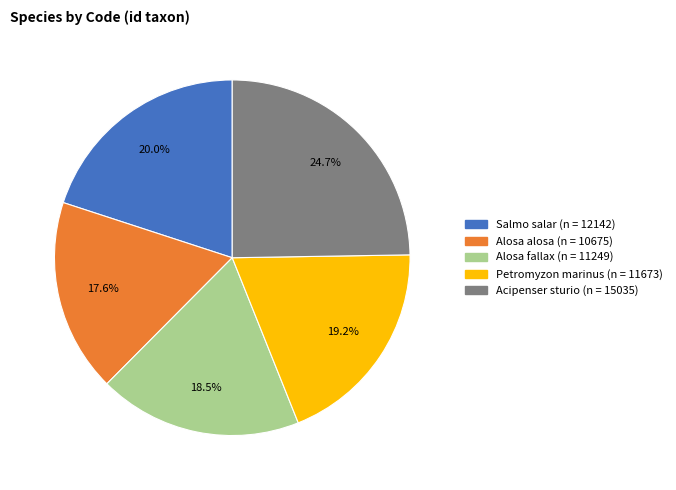

Rank the categories by value from lowest to highest.

Alosa alosa, Alosa fallax, Petromyzon marinus, Salmo salar, Acipenser sturio